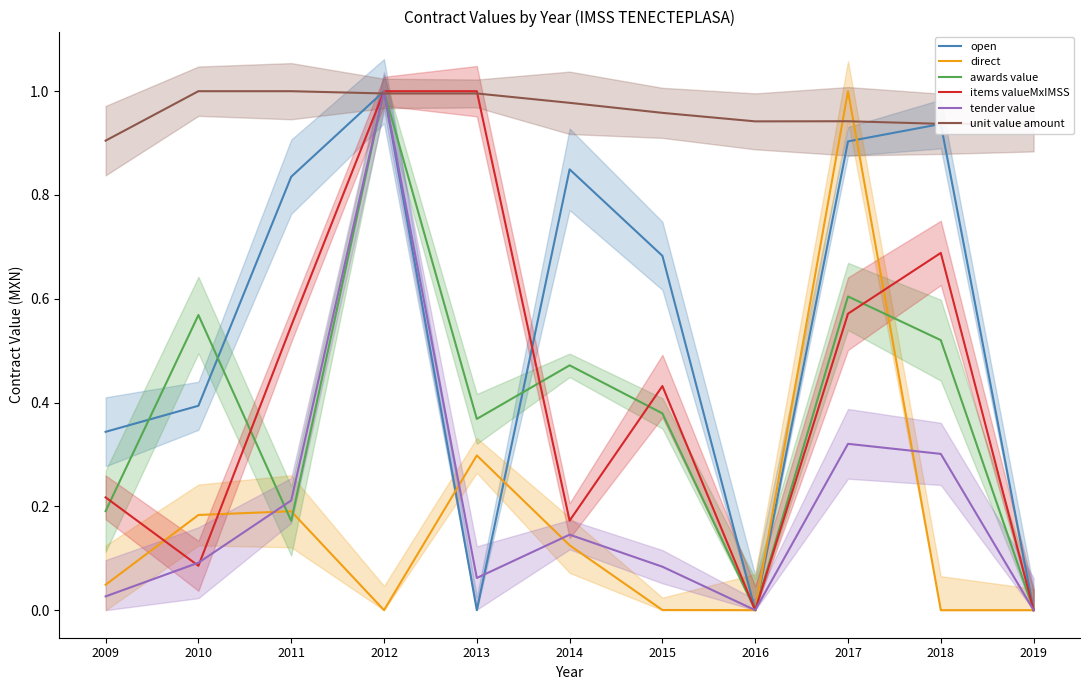

True or false: items valueMxIMSS has more than 0 points higher than both neighbors.

True